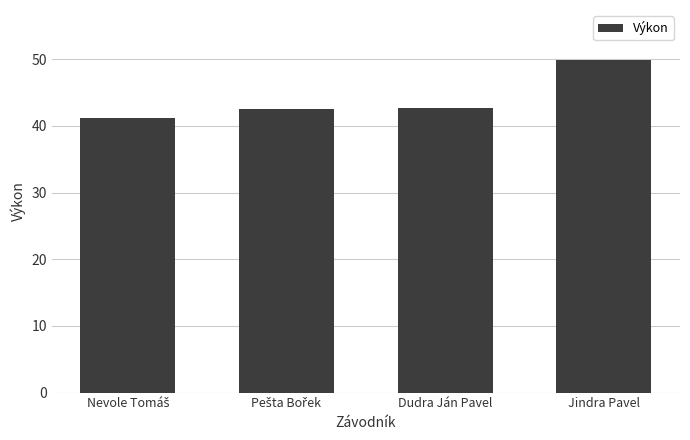

Which has a higher value, Dudra Ján Pavel or Jindra Pavel?

Jindra Pavel